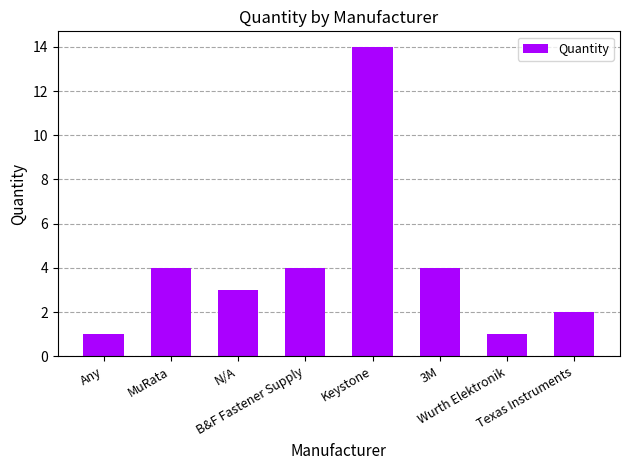

What is the label of the 6th bar from the right?

N/A